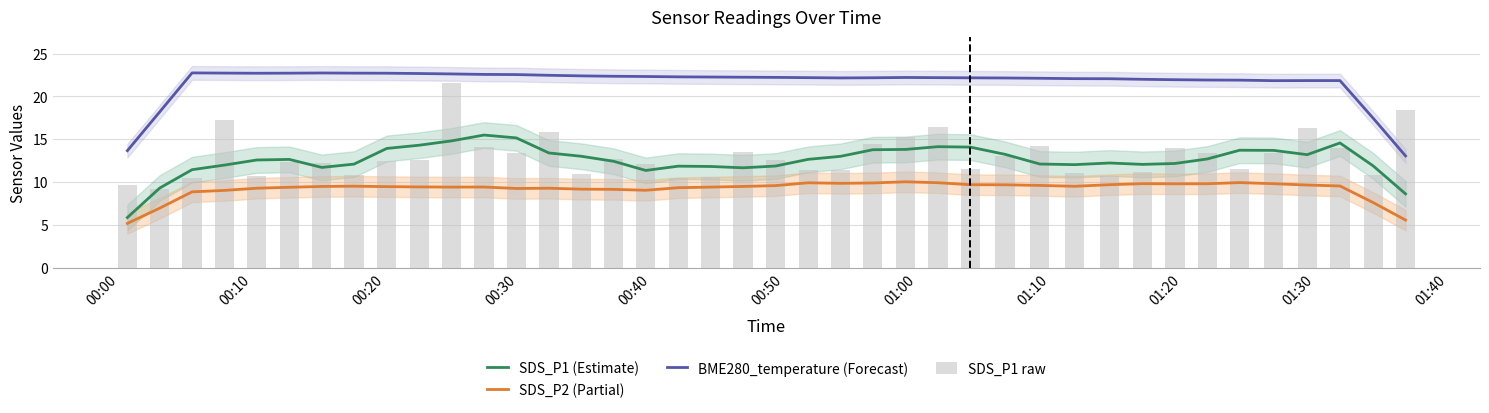

Which series has the widest spread of values?

SDS_P1 raw